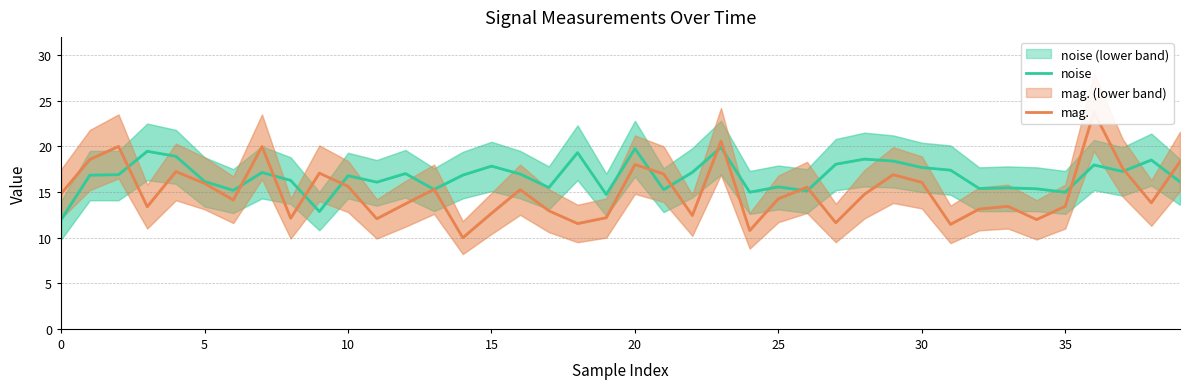

Which series has the largest total across all categories?

noise